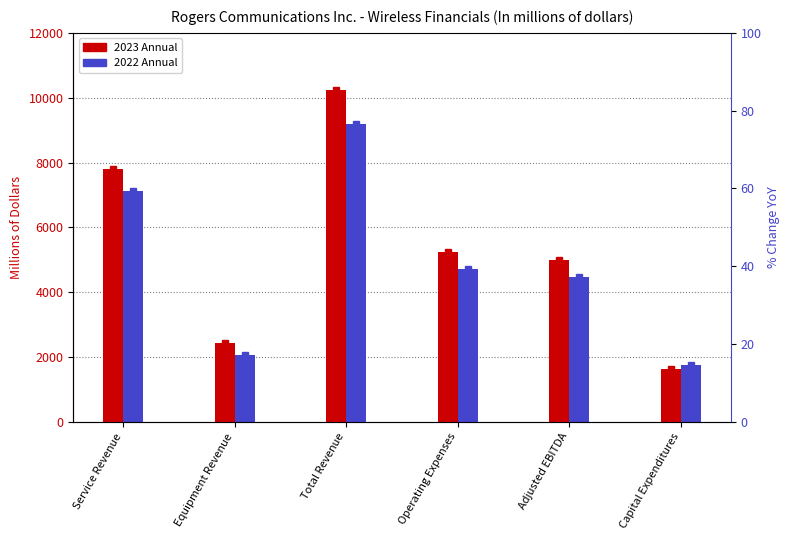

What is the lowest value of the 2023 Annual series?

1625